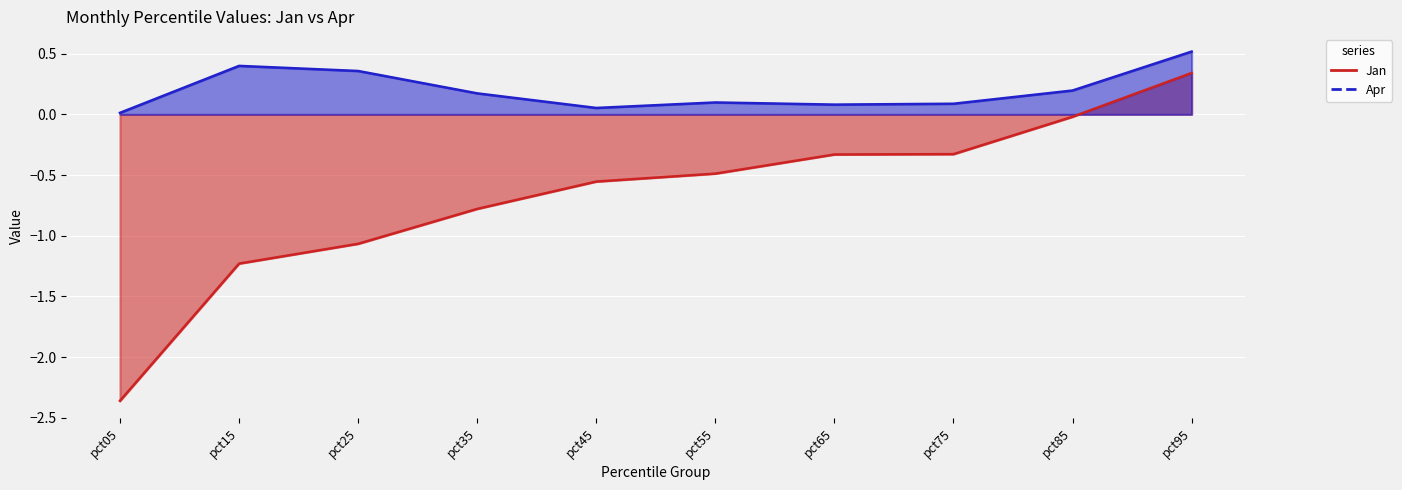

Is the value of Jan at pct75 greater than the value of Apr at pct65?

No